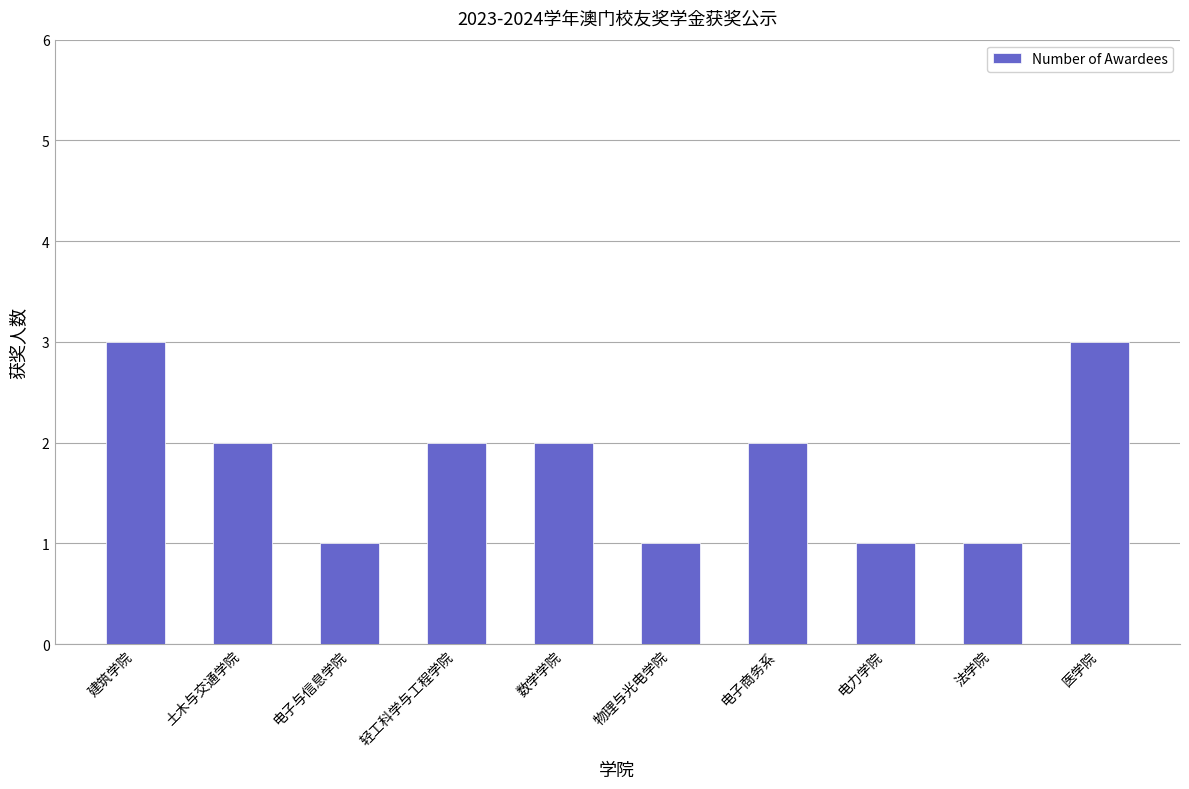

Read the value at 医学院.

3